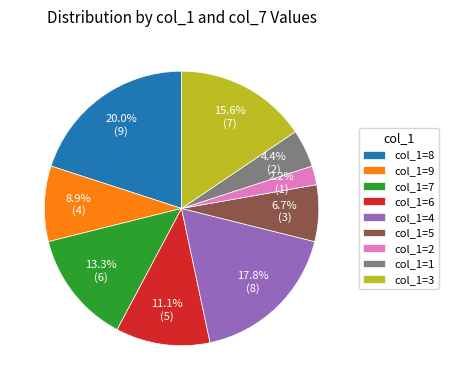

How many slices are in this pie chart?

9